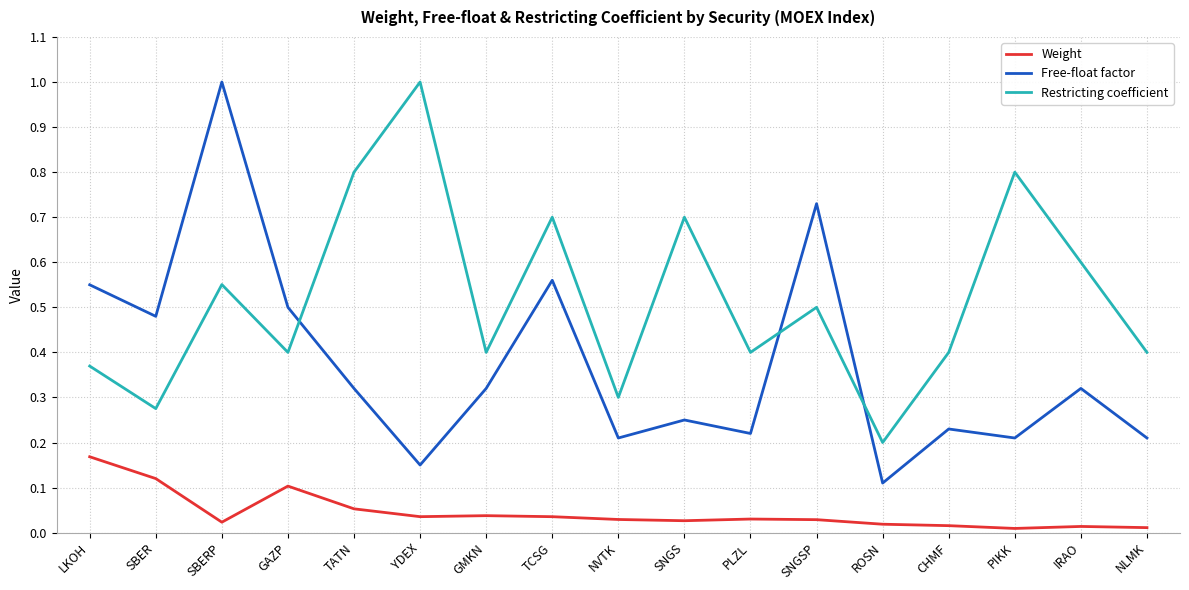

What is the maximum value shown in the chart?

1.0